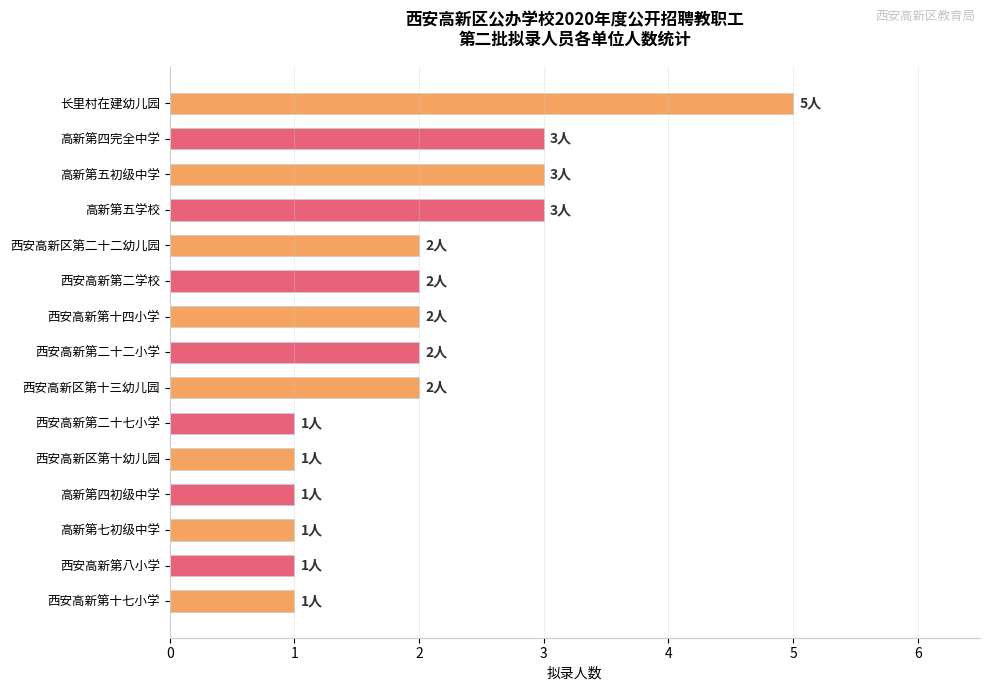

What is the value of the 14th bar from the top?

1